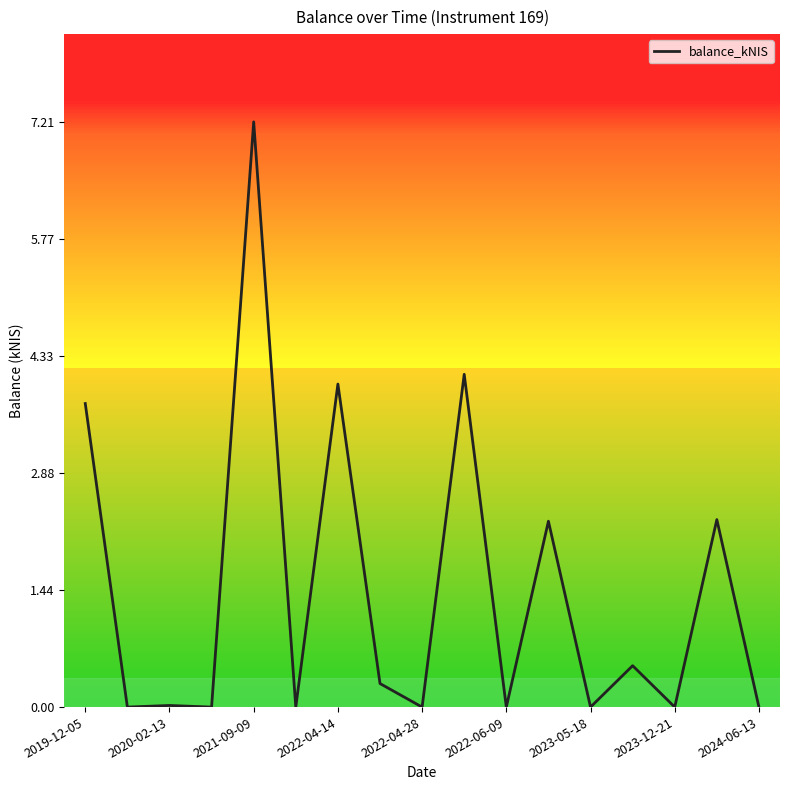

What is the difference between the maximum and minimum values?

7.2